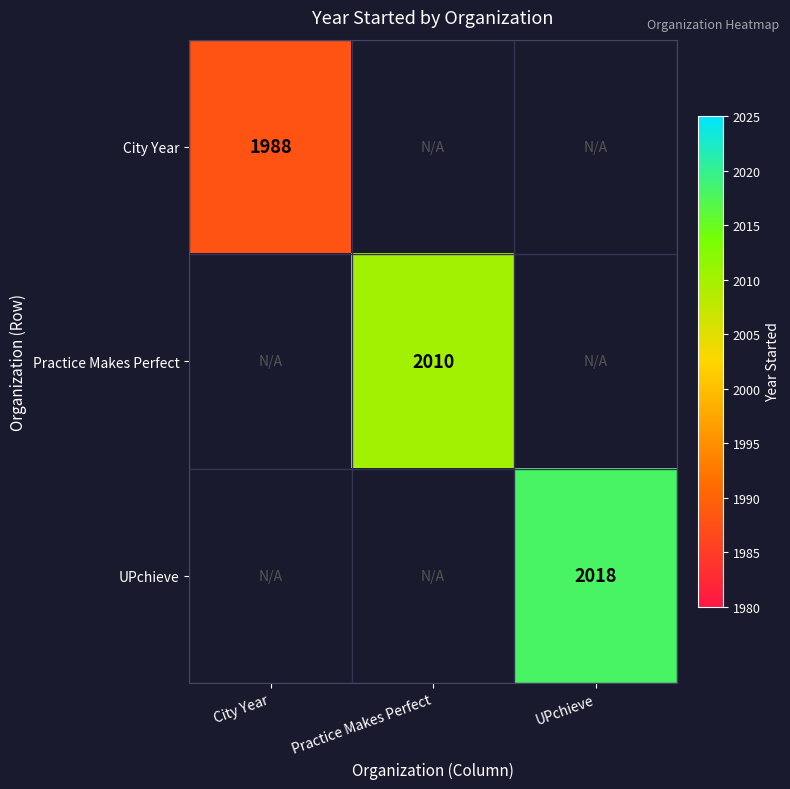

Between Practice Makes Perfect and UPchieve, which is larger?

UPchieve